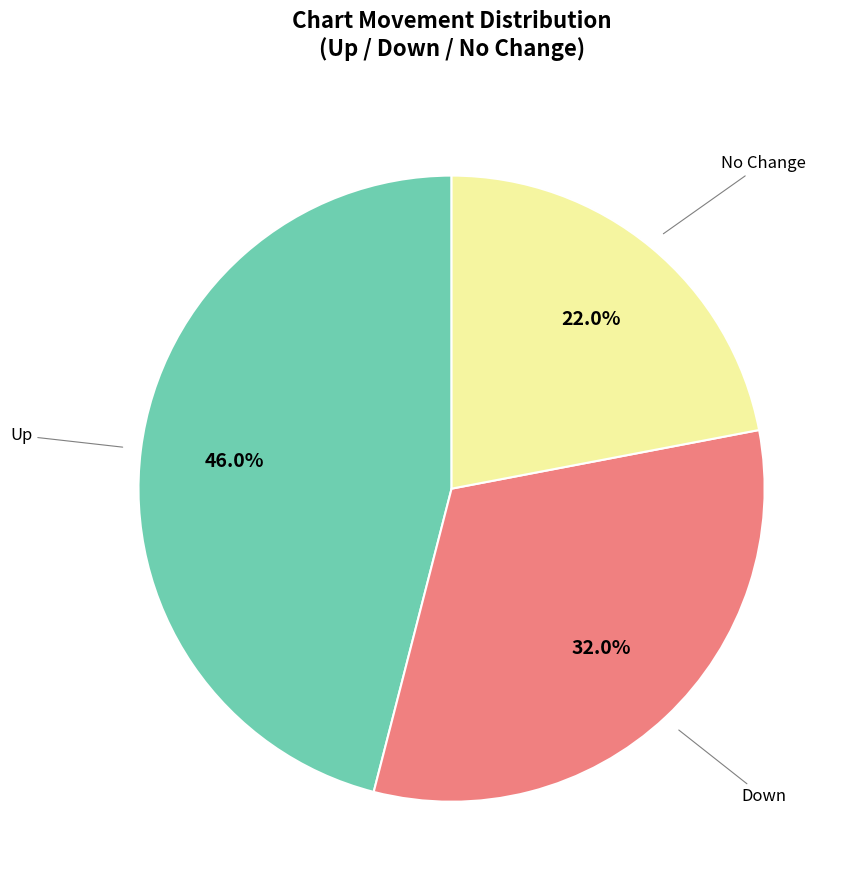

Is there a majority slice in this chart?

No